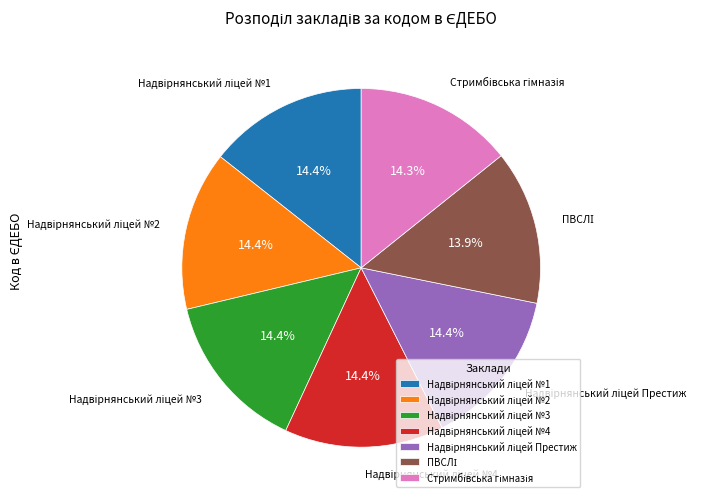

Does any single category account for the majority?

No